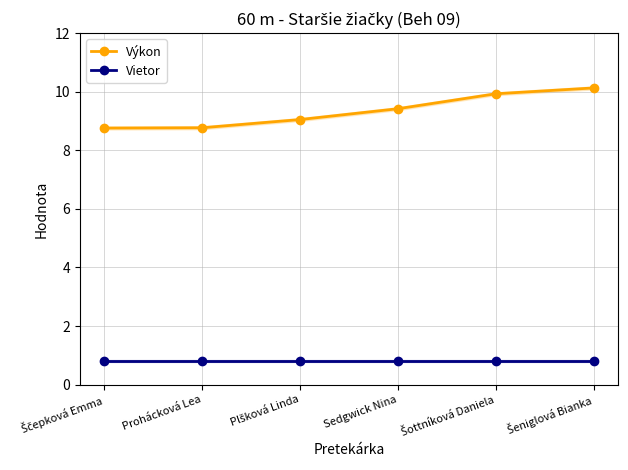

What is the approximate value of Výkon at Prohácková Lea?

8.8